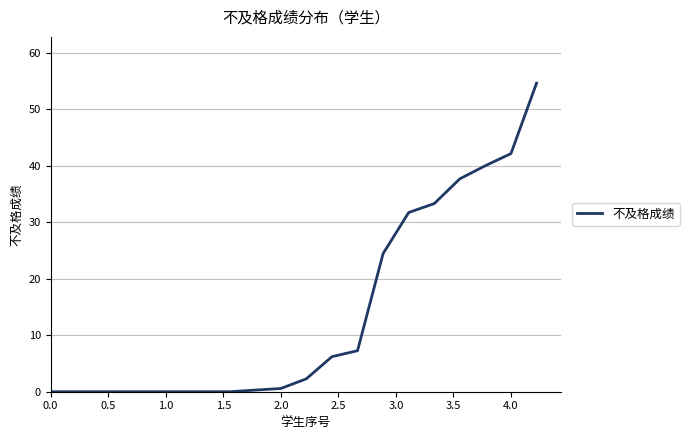

What is the difference between the maximum and minimum values?

54.6